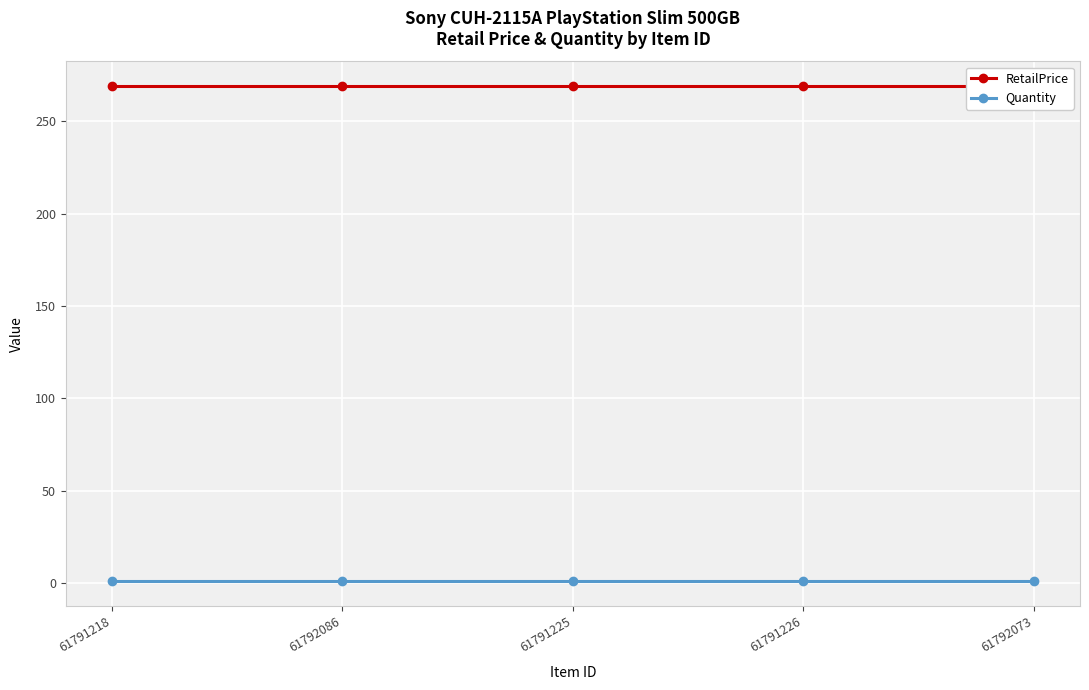

At which category does the chart reach its minimum across all series?

61791218